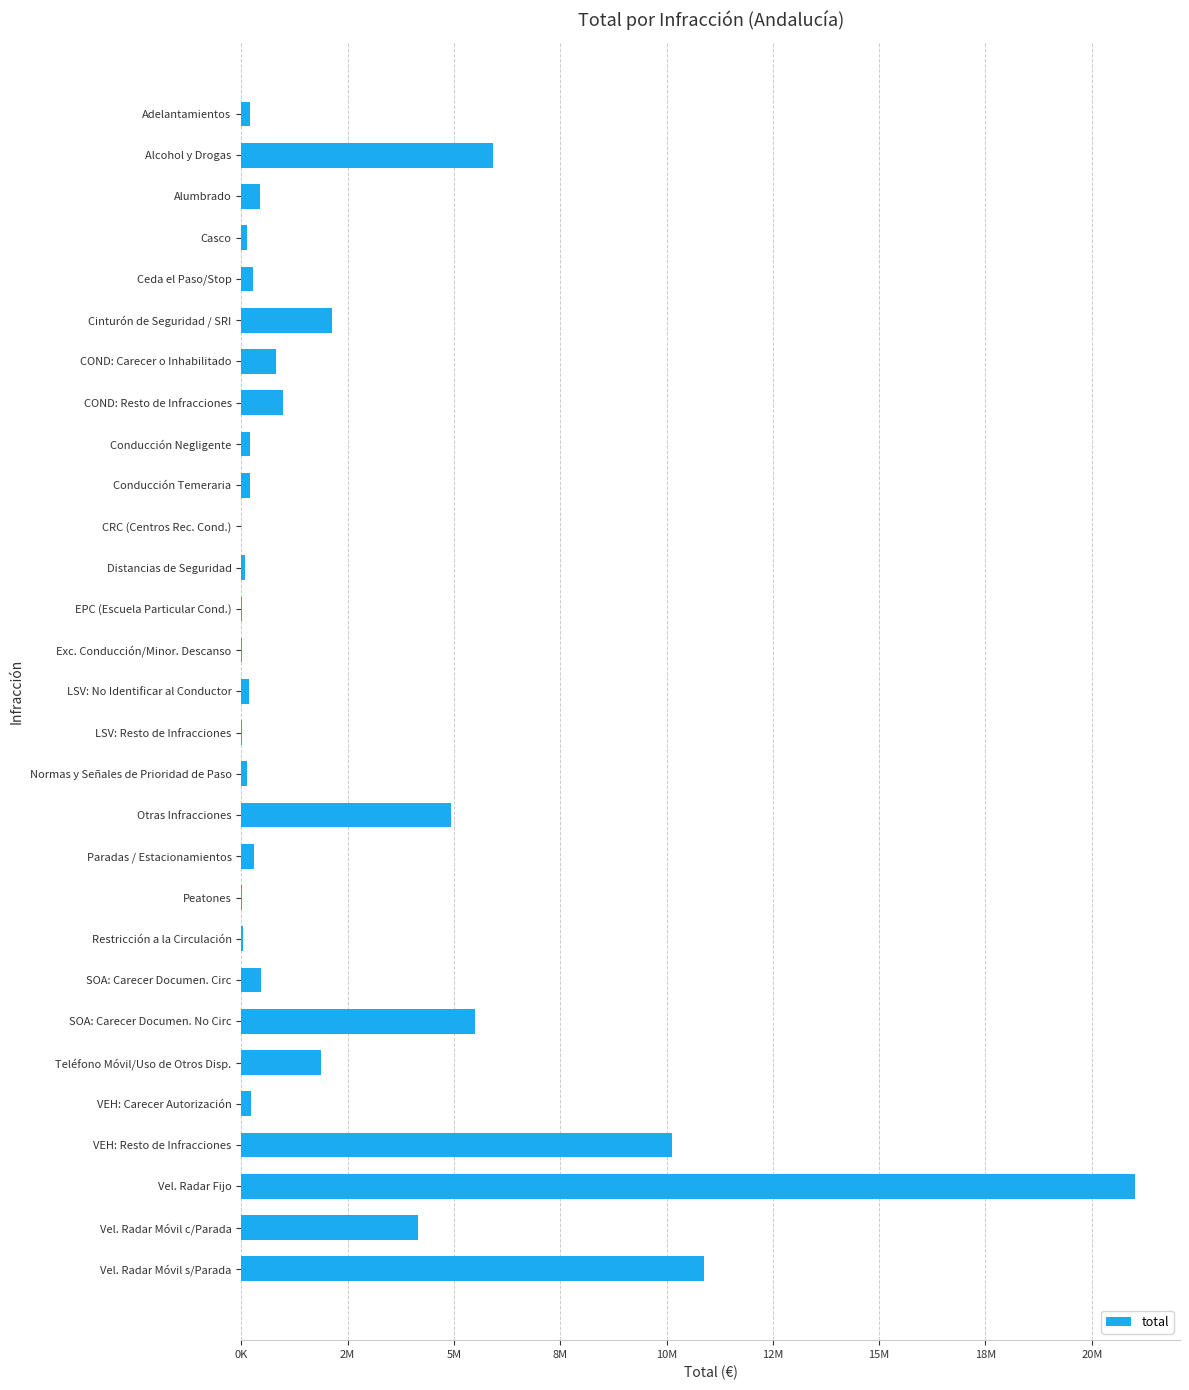

Does the chart contain stacked bars?

No